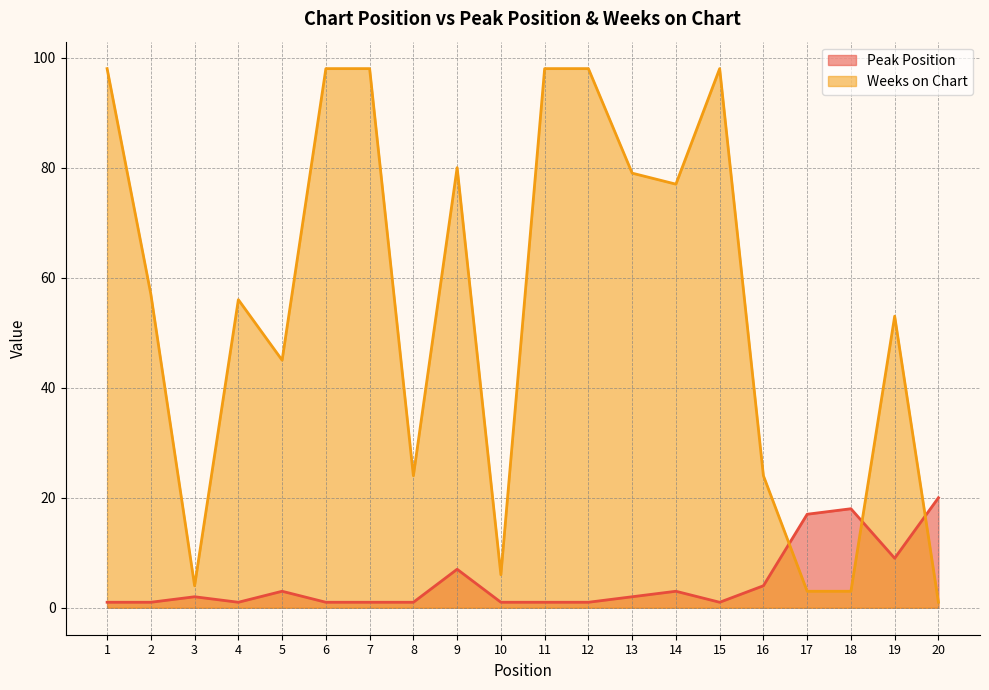

How many values in the Weeks on Chart series exceed 57?

9